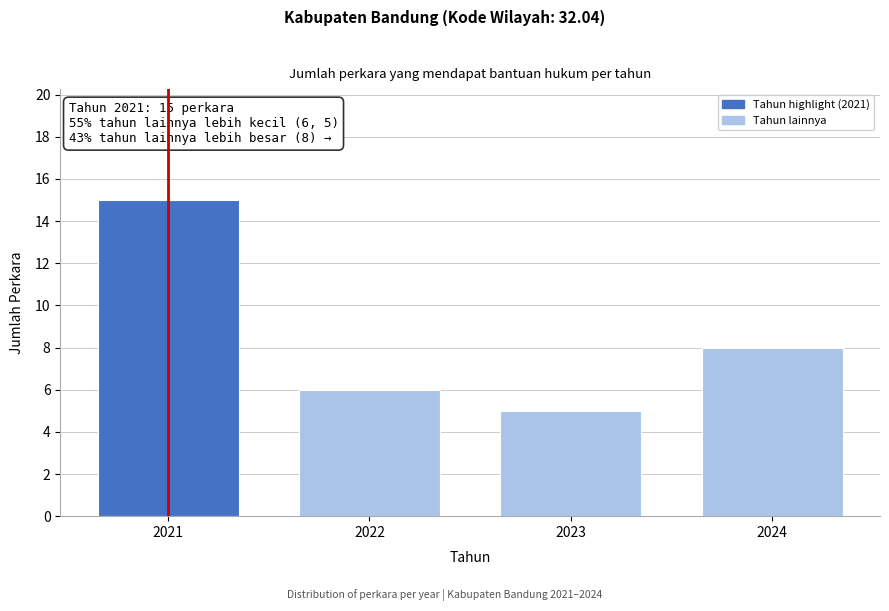

Reading right to left, list all the values displayed in this chart.

2024=8	2023=5	2022=6	2021=15